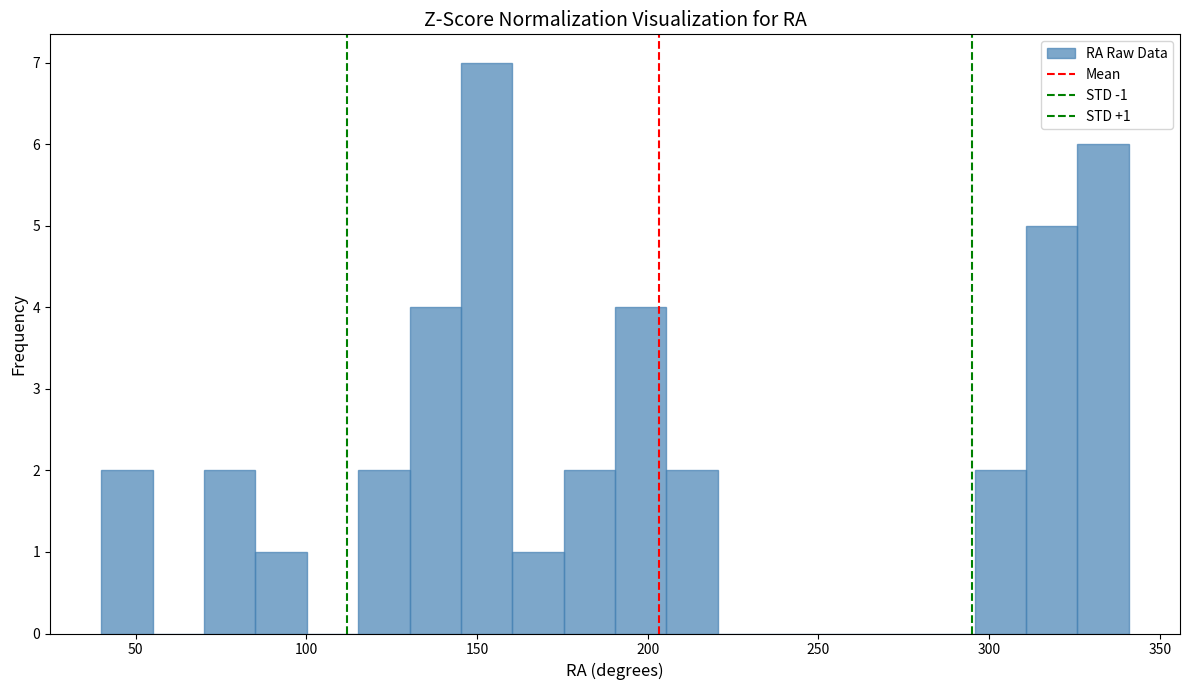

Read against the x-axis, roughly where is the centre of the tallest bar?

155